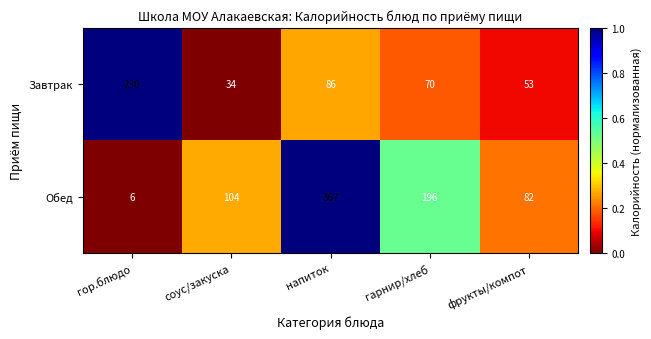

What is the spread (max minus min) of values at гор.блюдо?

224